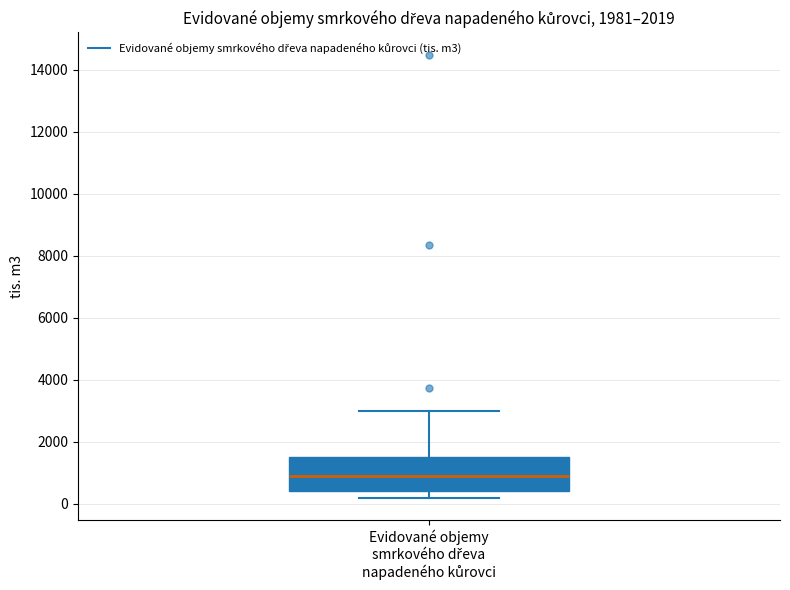

Read this box plot against the y-axis: the position of the median line, the range covered by the box, and the ends of both whiskers. The values are not printed on the chart, so give them approximately, as read against the axis.

median 800, box 400 to 1600, whiskers 200 to 3000